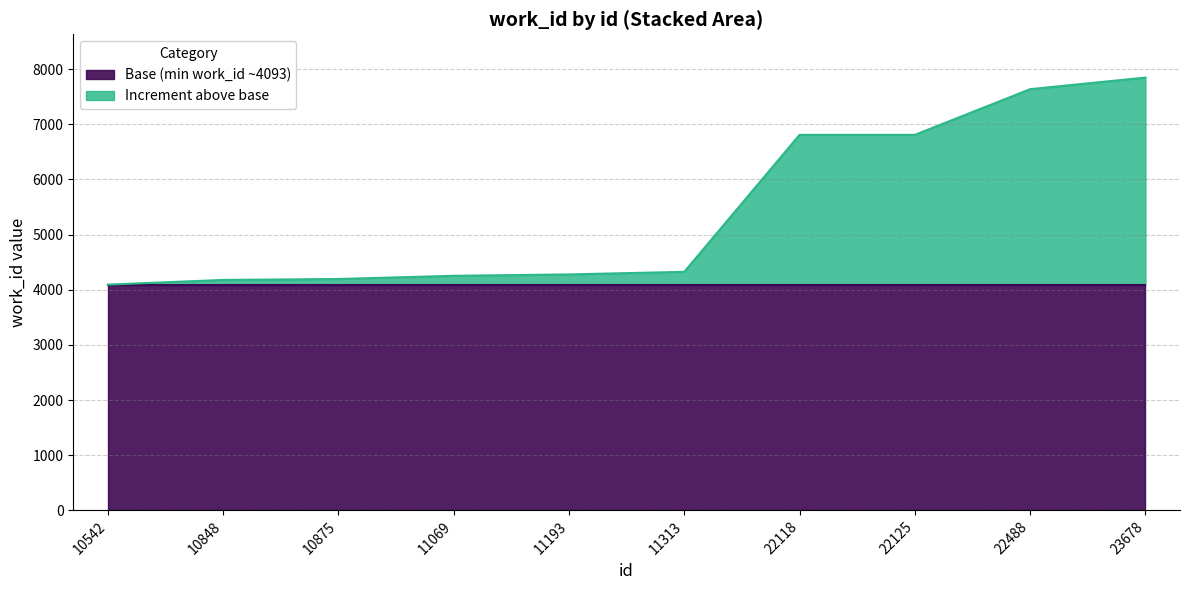

What is the sum of all values?

54420